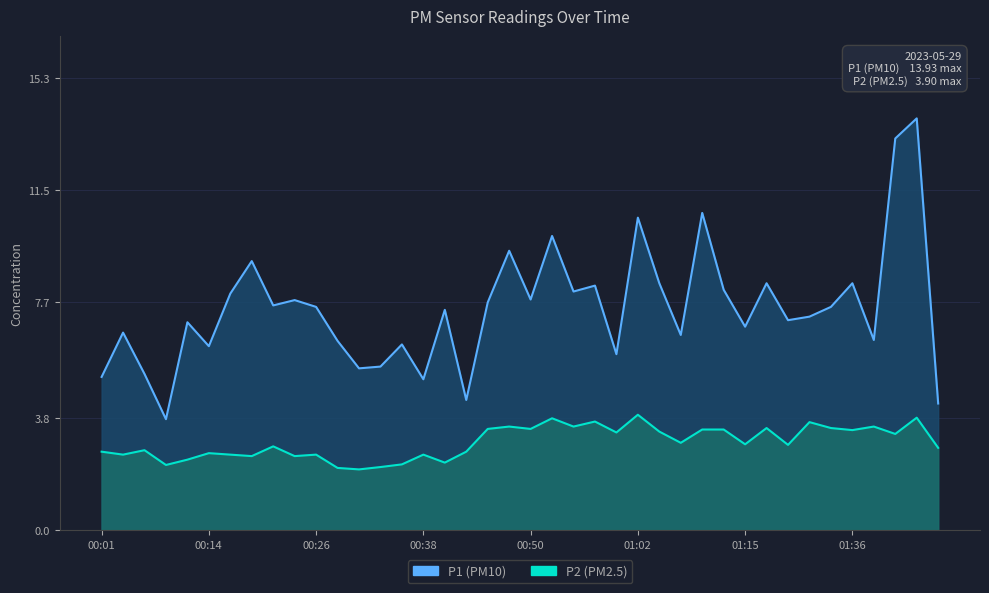

Rank the categories by P2 value from lowest to highest.

00:31, 00:28, 00:33, 00:09, 00:35, 00:40, 00:11, 00:18, 00:23, 00:04, 00:16, 00:26, 00:38, 00:14, 00:01, 00:43, 00:06, 01:46, 00:21, 01:28, 01:15, 01:07, 01:41, 01:00, 01:05, 01:36, 01:10, 01:12, 00:45, 00:50, 01:18, 01:33, 00:48, 00:55, 01:38, 01:31, 00:57, 00:52, 01:43, 01:02